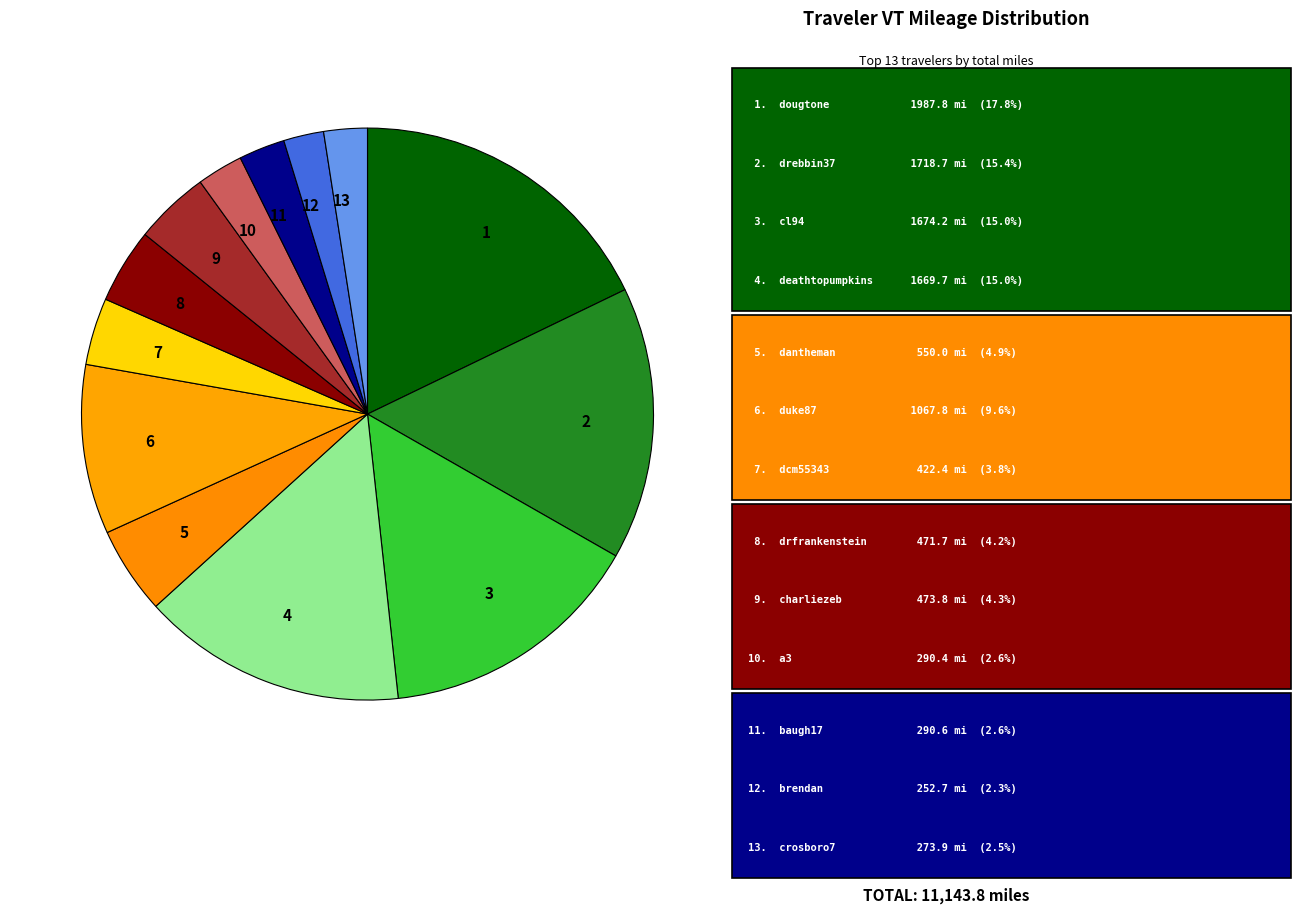

The 7 slice represents 12% of the pie. True or false?

False